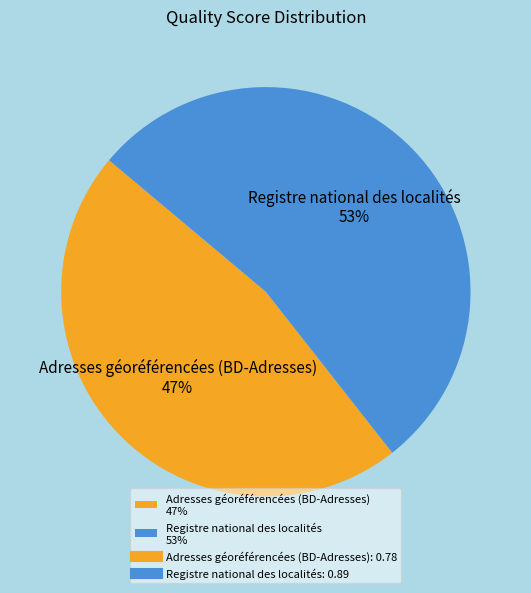

Is Registre national des localités the majority of the pie?

Yes